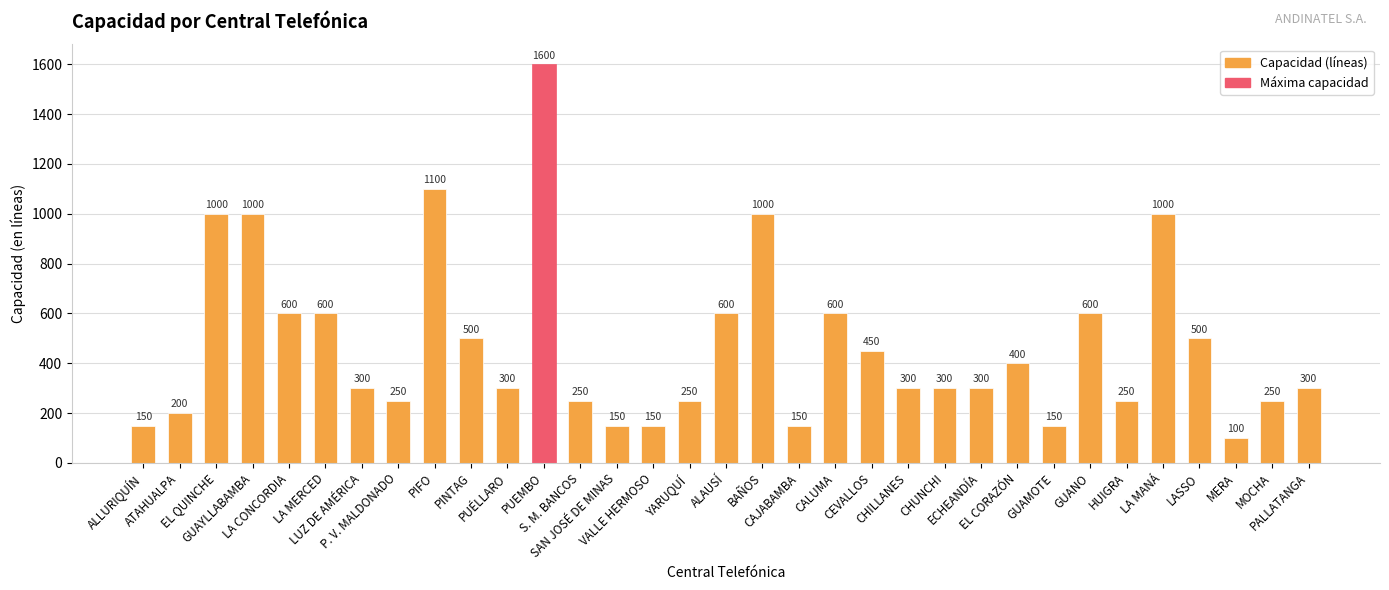

How many bars are there in total?

33